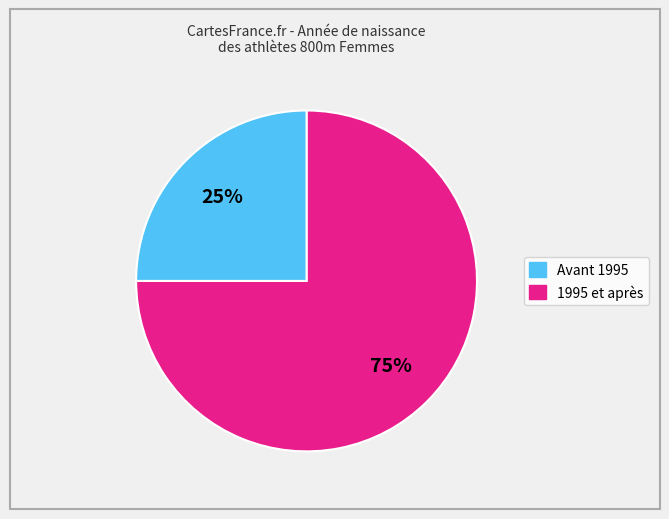

To the nearest percent, what is the average slice percentage?

50%